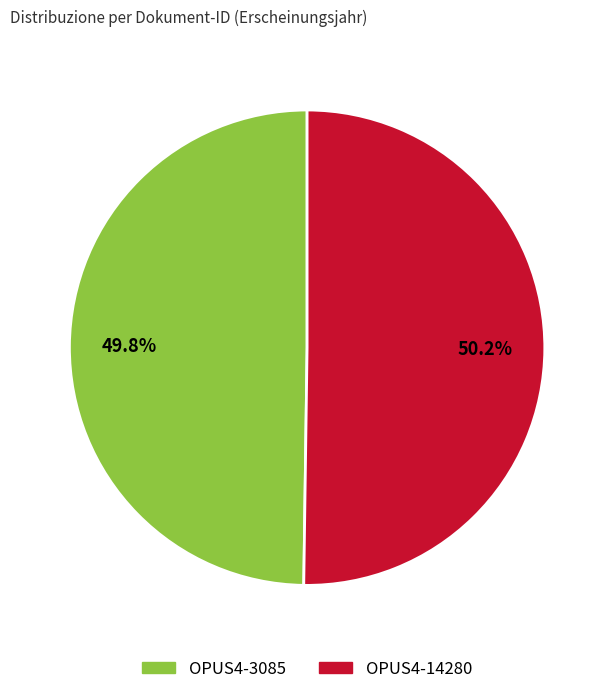

The OPUS4-3085 slice represents 50% of the pie. True or false?

True